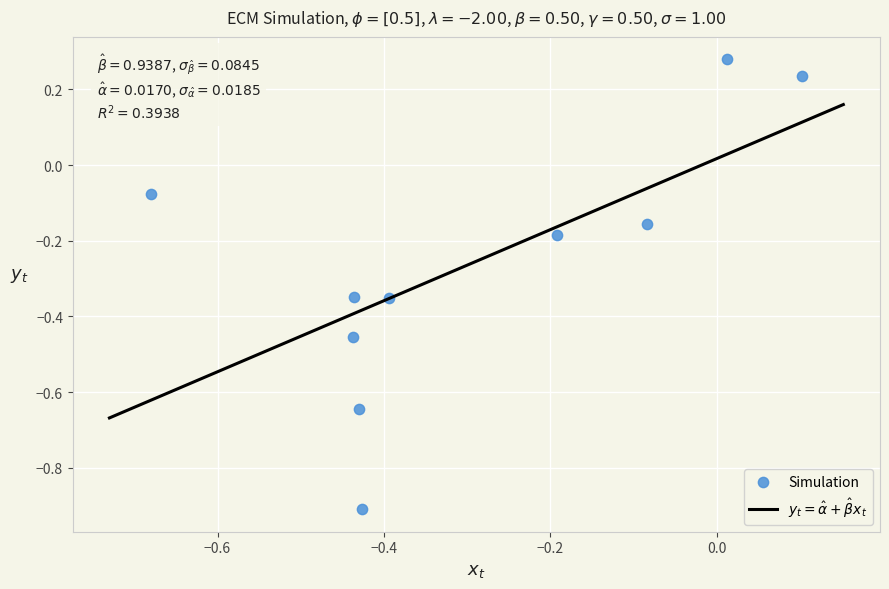

What is the range of X values (max minus min)?

0.8